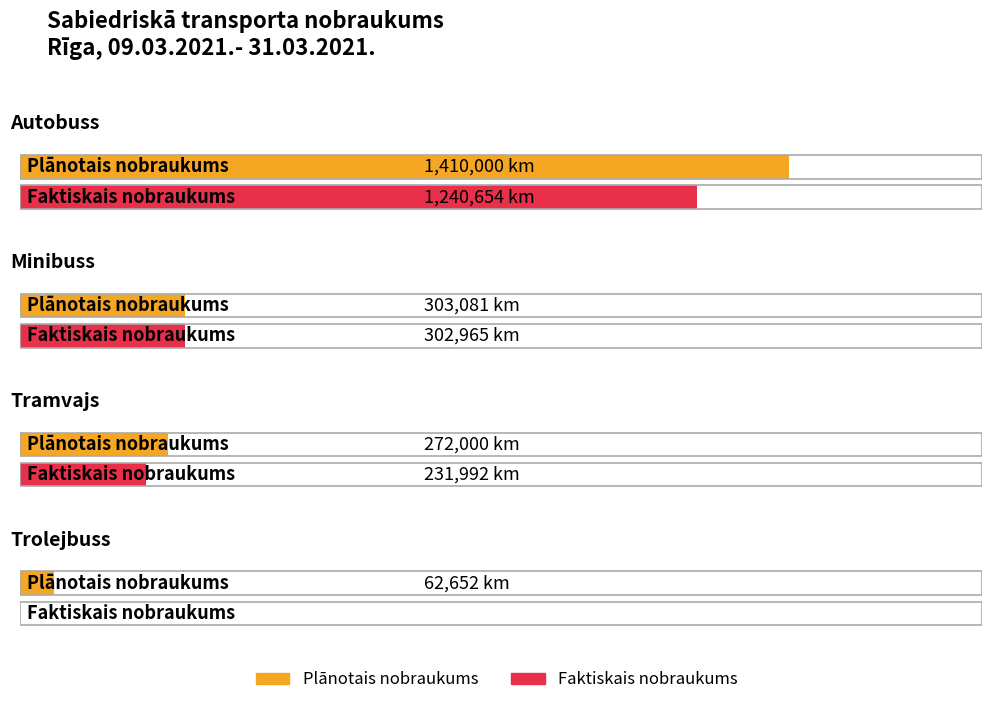

Reading right to left, what are all the values shown in this chart?

Plānotais nobraukums: Trolejbuss=62652.5	Tramvajs=272000.0	Minibuss=303080.7	Autobuss=1410000.0
Faktiskais nobraukums: Trolejbuss=0.0	Tramvajs=231992.1	Minibuss=302965.5	Autobuss=1240654.1